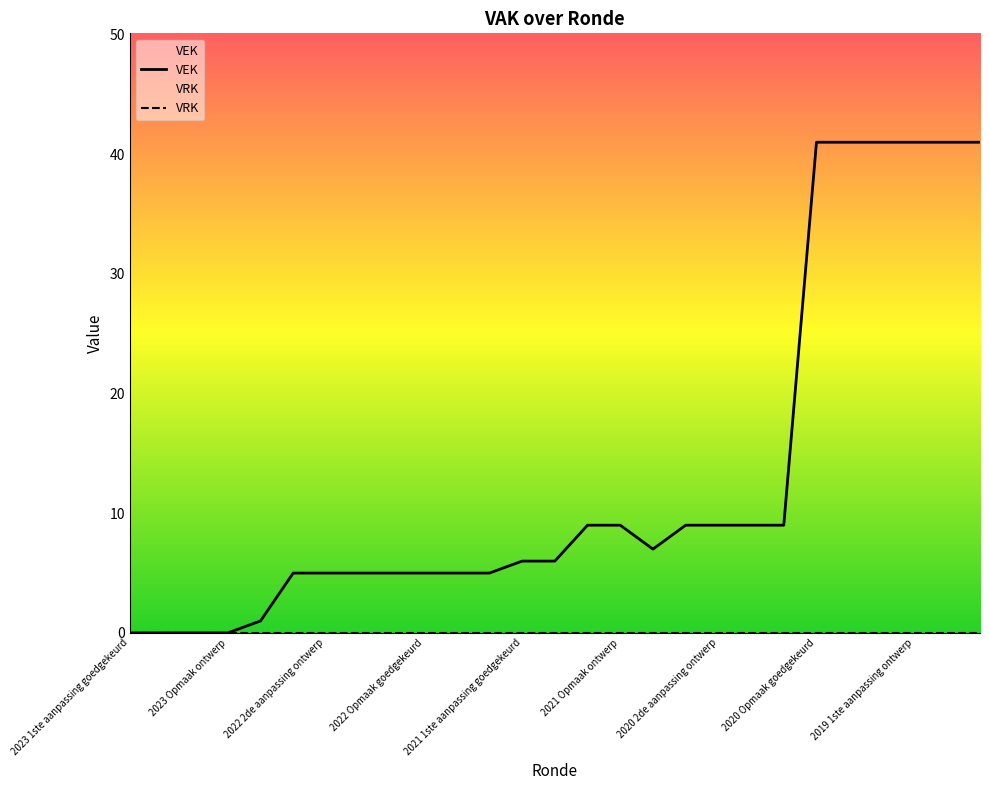

What is the greatest value displayed?

41